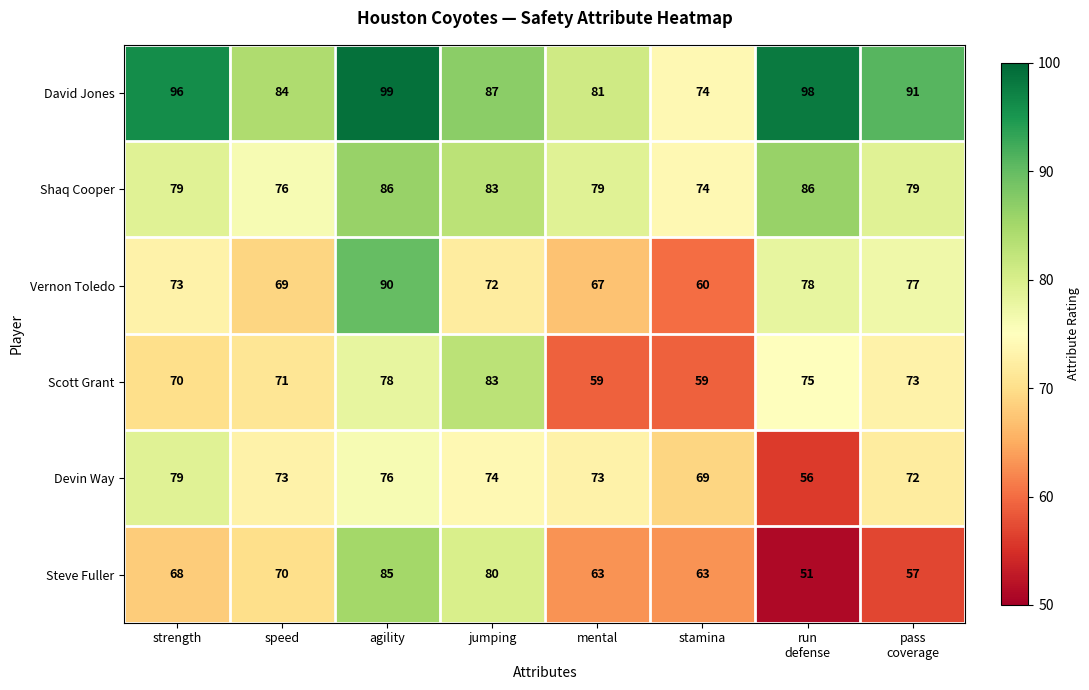

At how many categories does at least one series exceed 53?

8